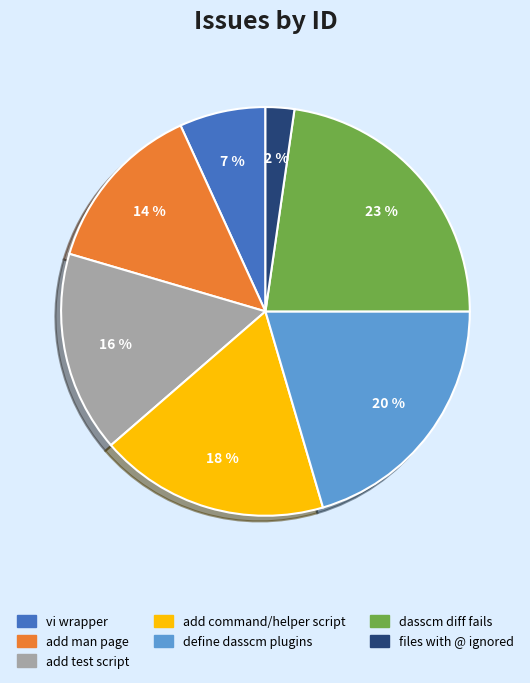

True or false: dasscm diff fails accounts for 15% of the total.

False